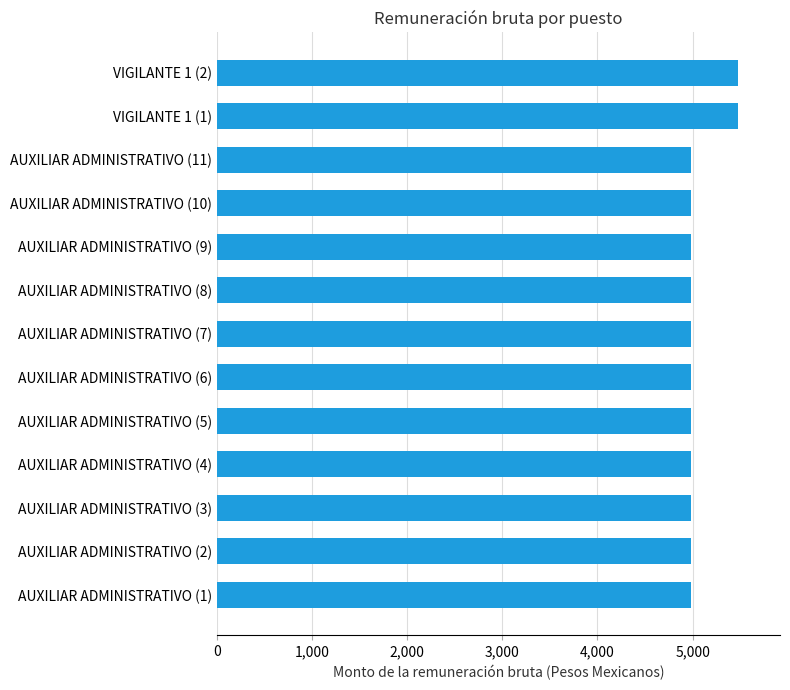

Are the bars horizontal?

Yes